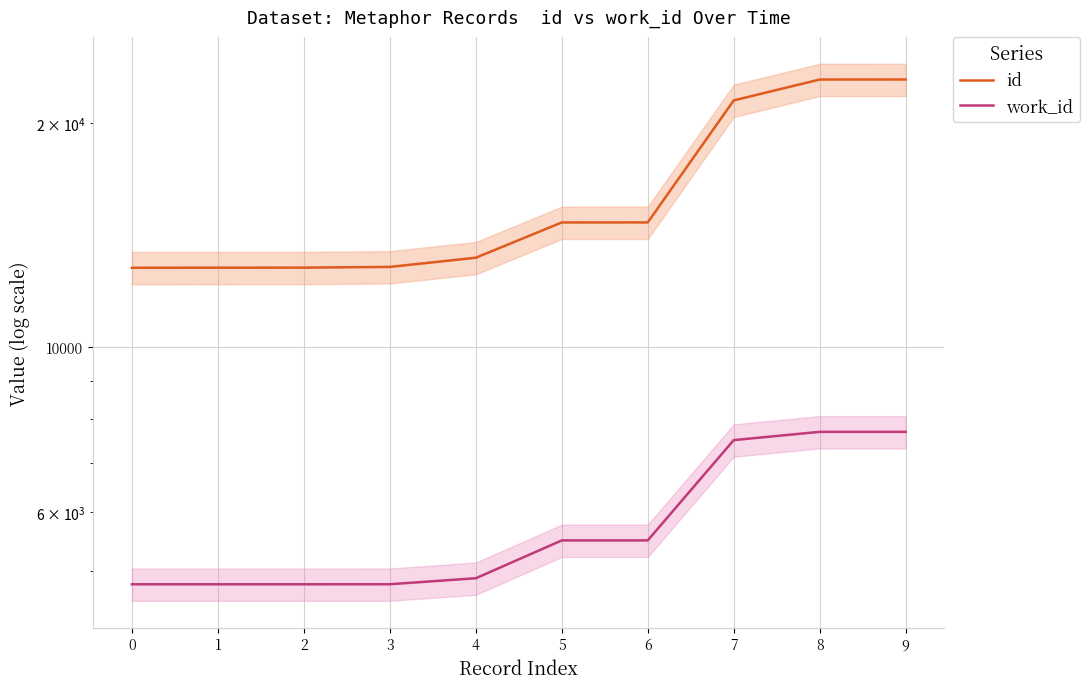

True or false: id and work_id cross at least once.

False